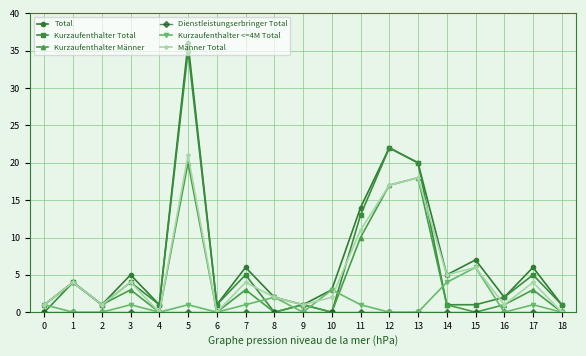

Is the value of Kurzaufenthalter Total at 3 greater than the value of Kurzaufenthalter <=4M Total at 18?

Yes